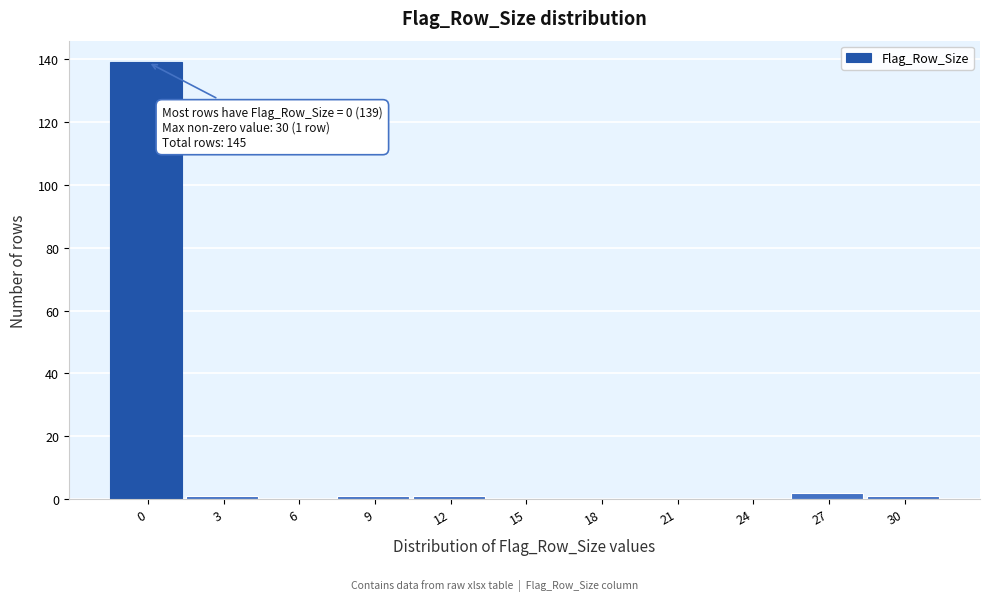

Reading left to right, what are all the values shown in this chart?

0=139	3=1	6=0	9=1	12=1	15=0	18=0	21=0	24=0	27=2	30=1